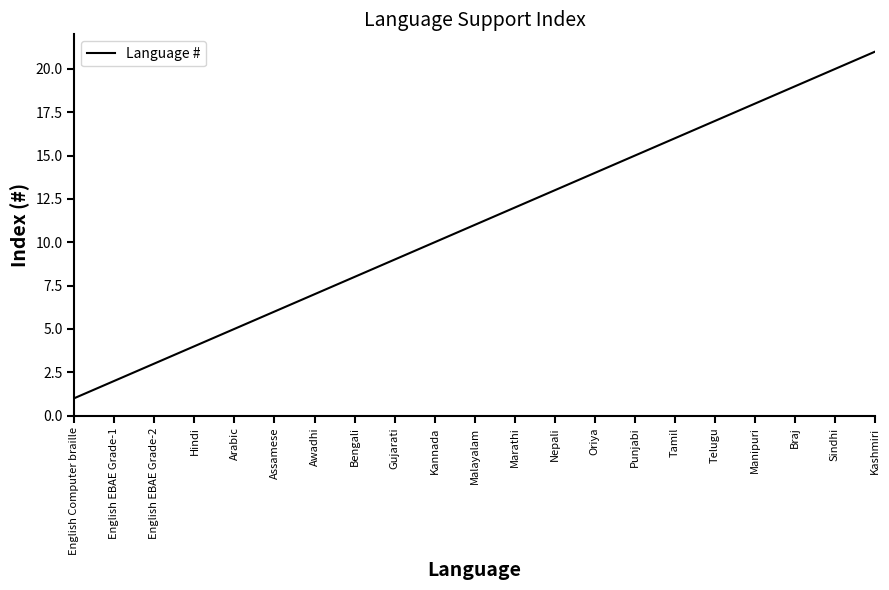

What is the maximum value shown in the chart?

21